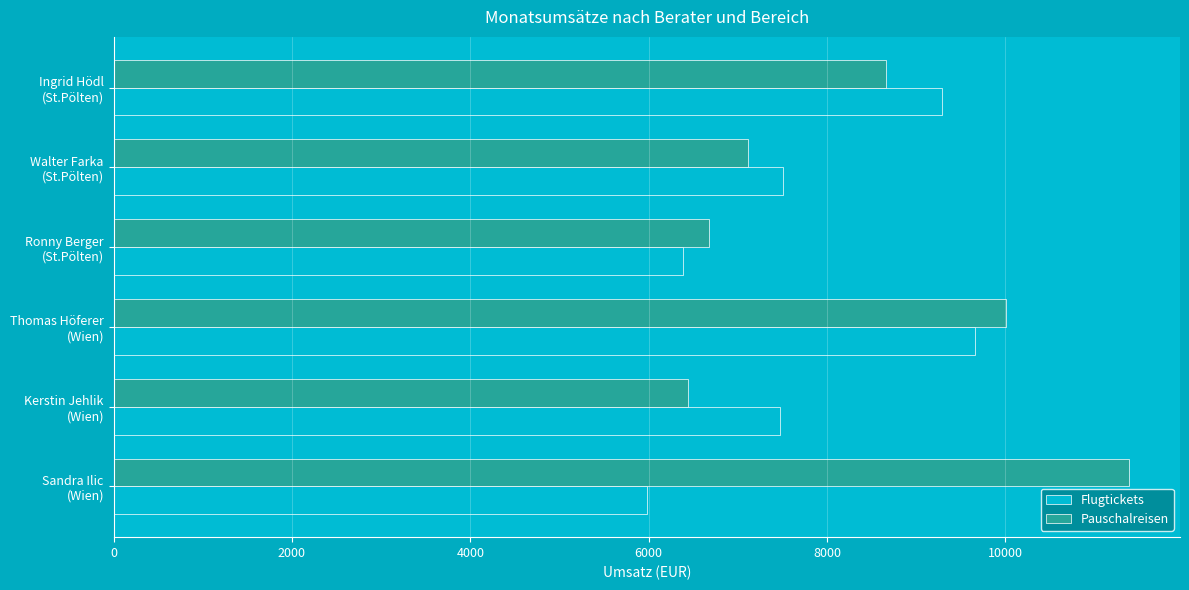

List the series in order of their peak value, lowest first.

Flugtickets, Pauschalreisen